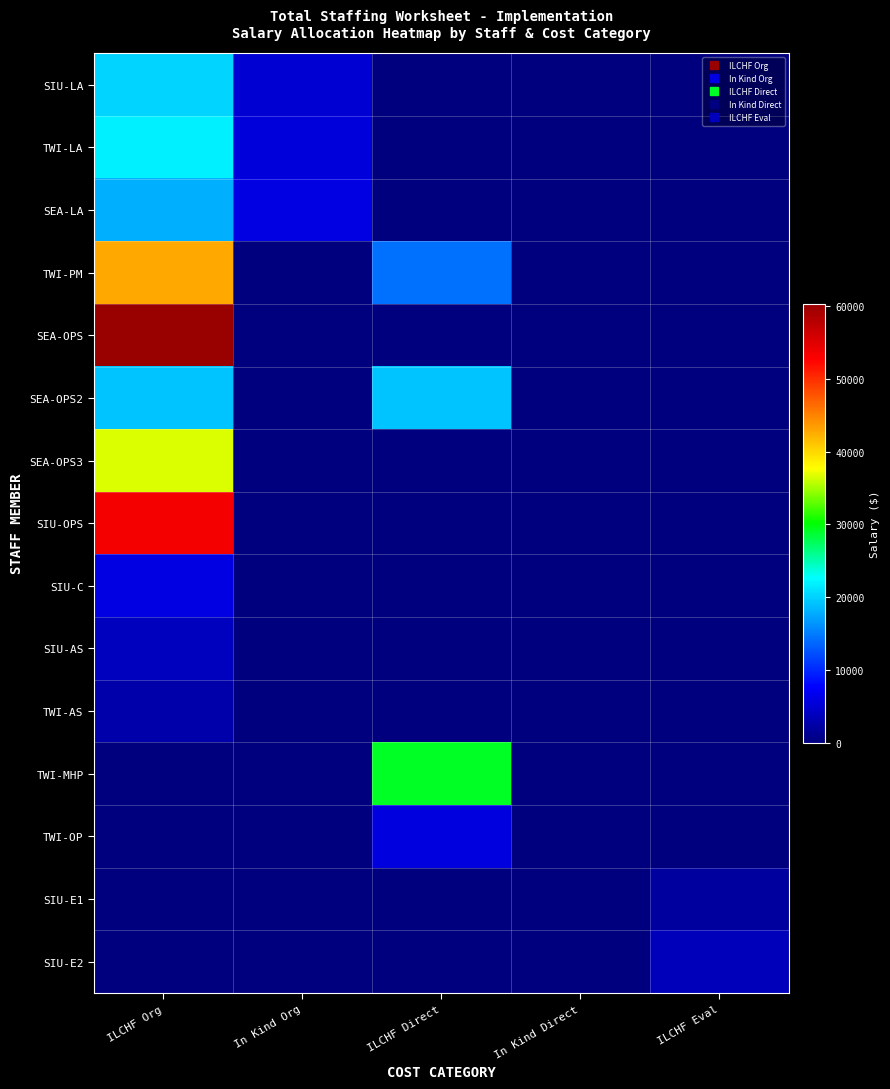

At ILCHF Eval, list the series in order from largest to smallest.

SIU-E2, SIU-E1, SIU-LA, TWI-LA, SEA-LA, TWI-PM, SEA-OPS, SEA-OPS2, SEA-OPS3, SIU-OPS, SIU-C, SIU-AS, TWI-AS, TWI-MHP, TWI-OP